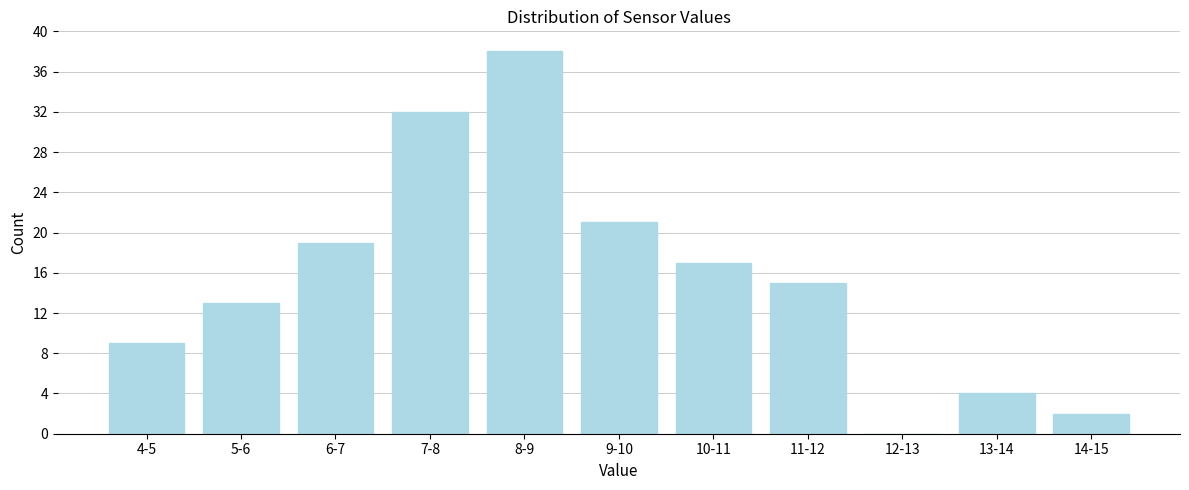

Reading left to right, transcribe all the data shown in this chart.

4-5=9	5-6=13	6-7=19	7-8=32	8-9=38	9-10=21	10-11=17	11-12=15	12-13=0	13-14=4	14-15=2